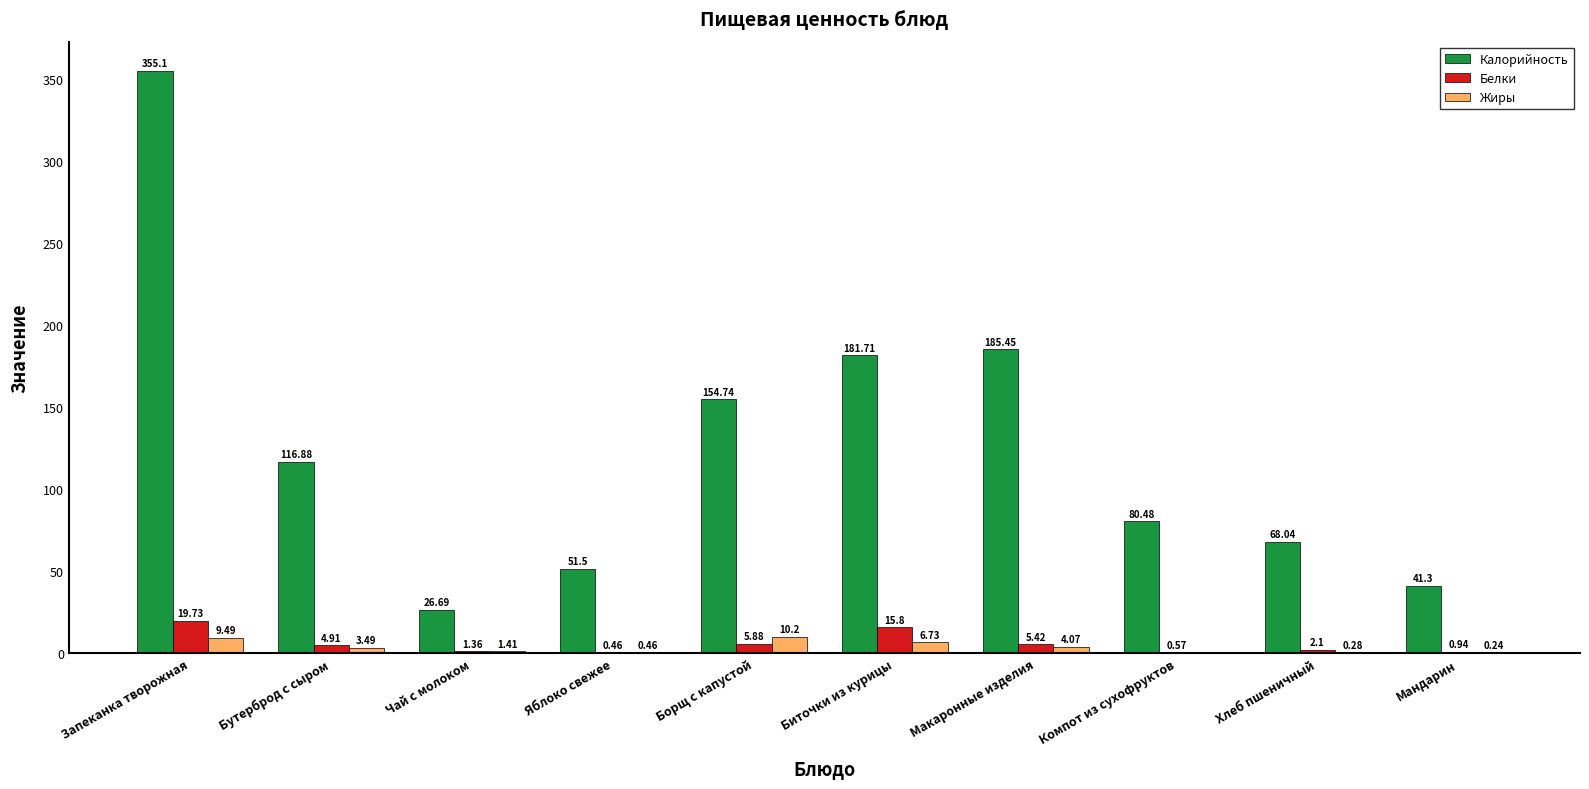

Does the chart contain stacked bars?

No